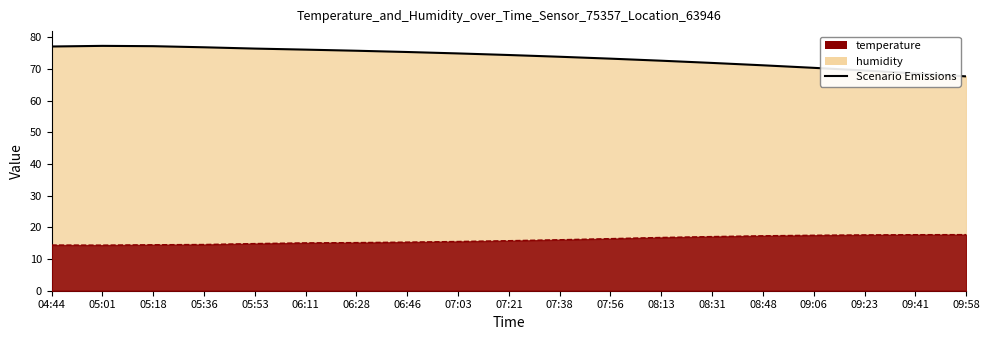

Reading left to right, what are all the values shown in this chart?

04:44=77.1	05:01=77.3	05:18=77.2	05:36=76.9	05:53=76.5	06:11=76.2	06:28=75.8	06:46=75.4	07:03=75.0	07:21=74.5	07:38=73.9	07:56=73.3	08:13=72.7	08:31=72.0	08:48=71.2	09:06=70.4	09:23=69.5	09:41=68.7	09:58=67.7